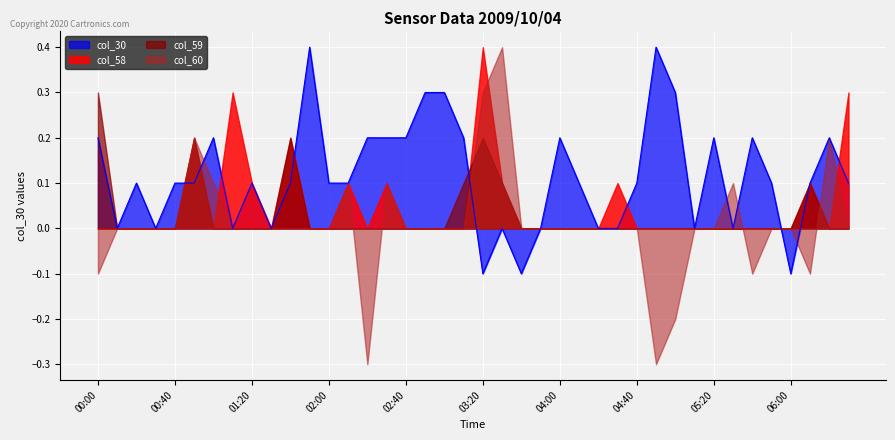

What is the sum of all col_58 values?

2.0